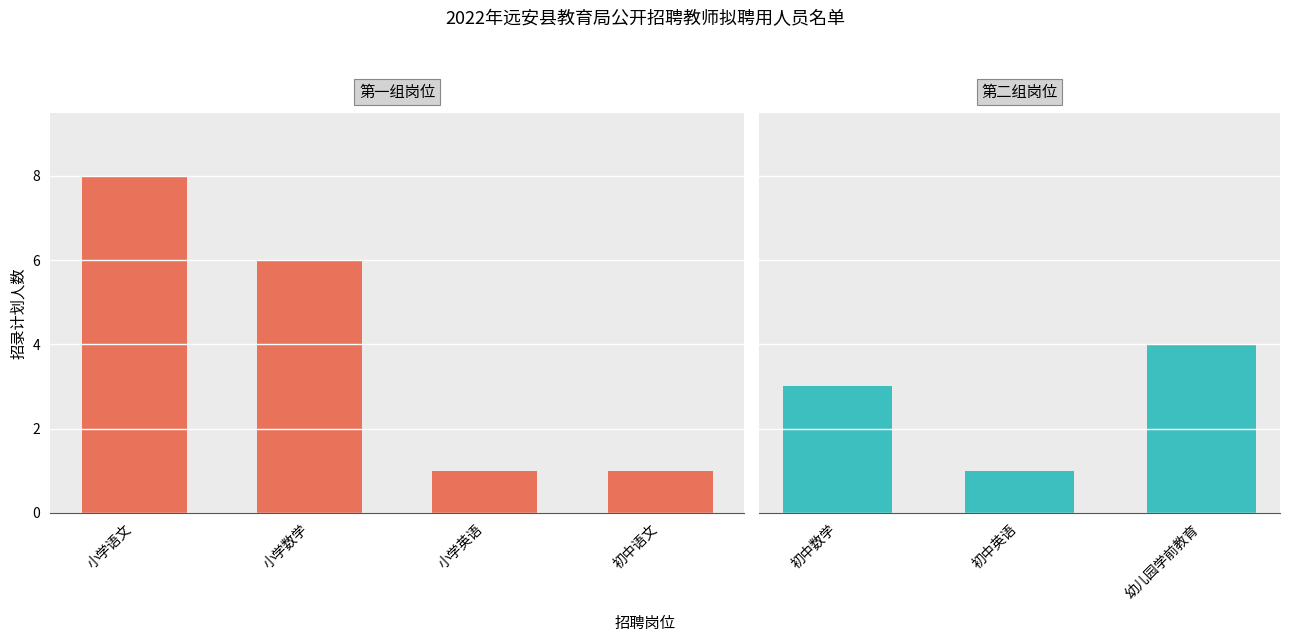

What is the minimum value shown in the chart?

1